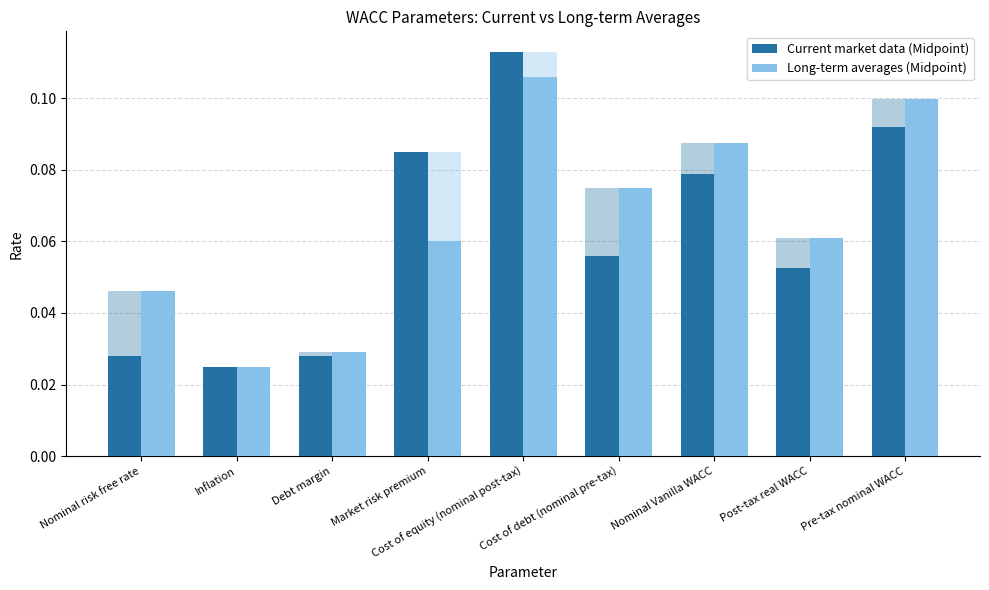

How many bars are there in each group?

2